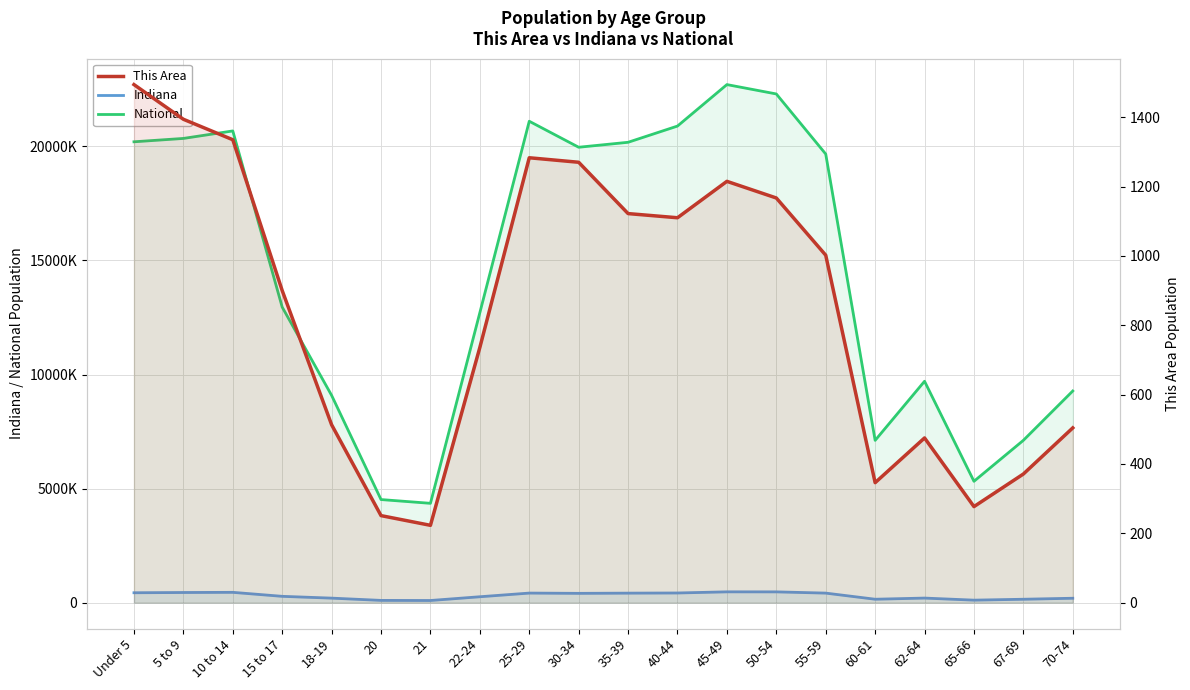

The value of This Area at 50-54 is 2093. True or false?

False